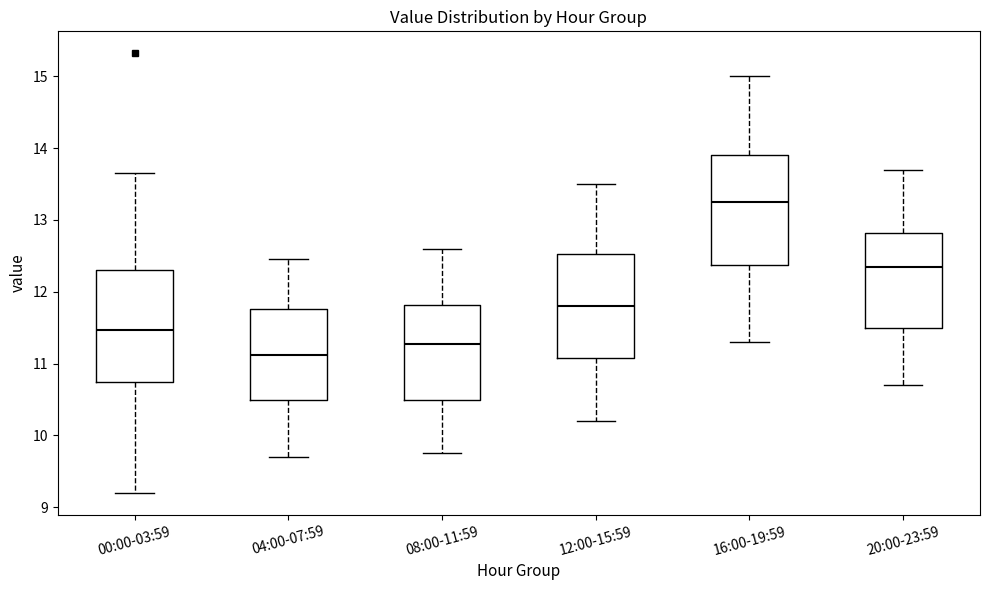

Reading left to right, read every box against the y-axis: the position of its median line, the range the box covers, and the ends of its whiskers. The values are not printed on the chart, so give them approximately, as read against the axis.

00:00-03:59: median 11.5, box 10.7 to 12.3, whiskers 9.2 to 13.7
04:00-07:59: median 11.1, box 10.5 to 11.8, whiskers 9.7 to 12.5
08:00-11:59: median 11.3, box 10.5 to 11.8, whiskers 9.8 to 12.6
12:00-15:59: median 11.8, box 11.1 to 12.5, whiskers 10.2 to 13.5
16:00-19:59: median 13.3, box 12.4 to 13.9, whiskers 11.3 to 15.0
20:00-23:59: median 12.4, box 11.5 to 12.8, whiskers 10.7 to 13.7